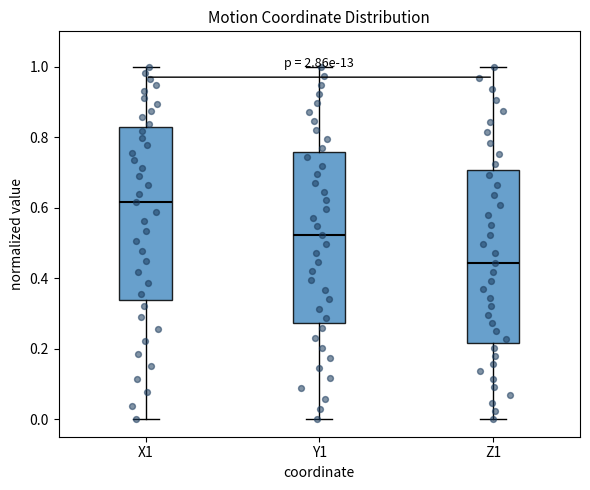

Where does the median line of the box for X1 sit on the y-axis? The values are not printed on the chart, so give them approximately, as read against the axis.

0.62